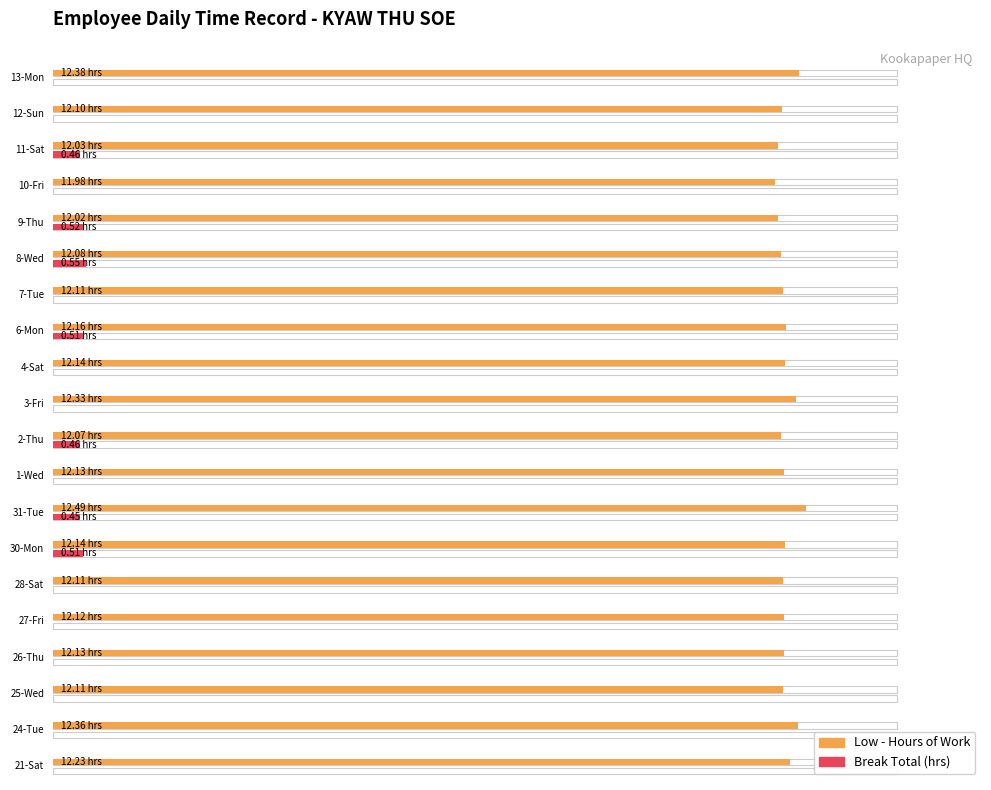

Reading right to left, extract all data points from this chart.

Low (hours): 88.4	86.4	85.9	85.6	85.9	86.3	86.5	86.9	86.7	88.1	86.2	86.6	89.2	86.7	86.5	86.6	86.6	86.5	88.3	87.4
Break Total: 0.0	0.0	3.3	0.0	3.7	3.9	0.0	3.6	0.0	0.0	3.3	0.0	3.2	3.6	0.0	0.0	0.0	0.0	0.0	0.0